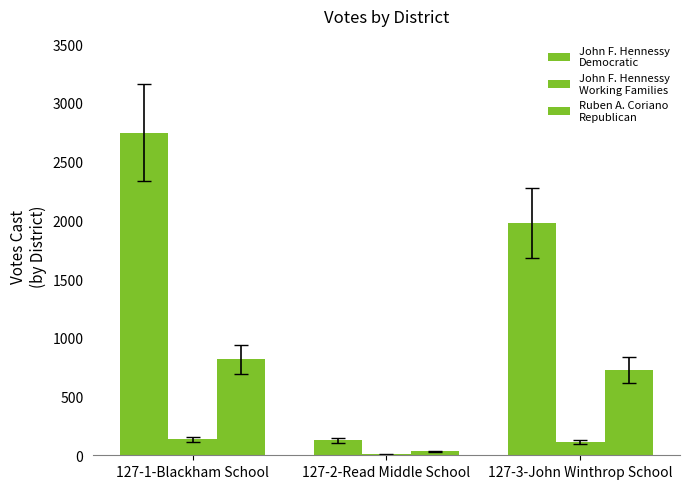

How many groups of bars are there?

3